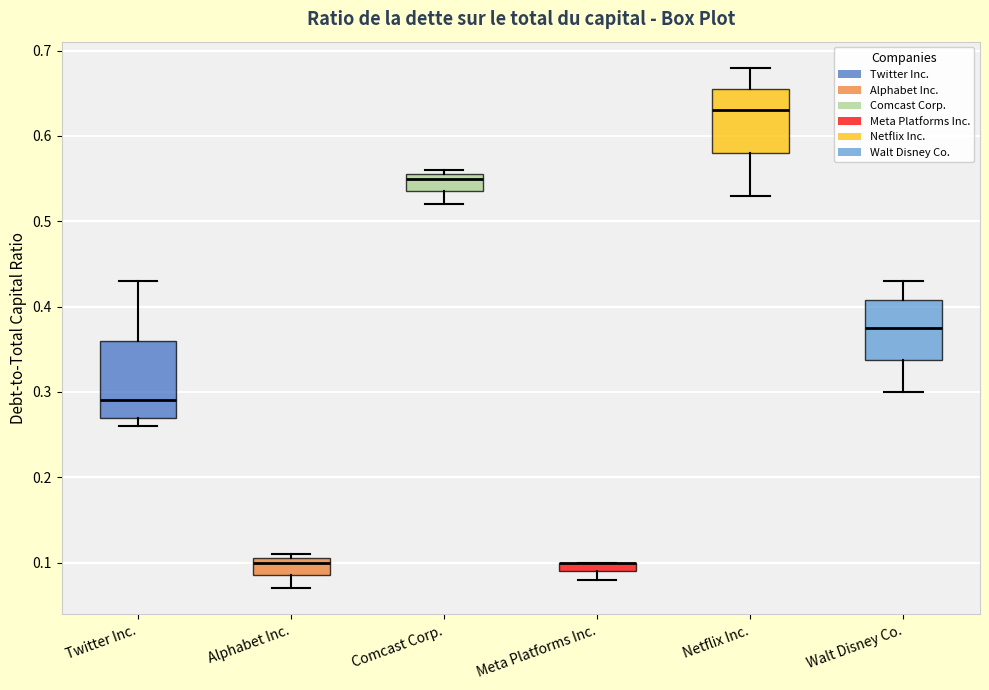

Where does the median line of the box for Netflix Inc. sit on the y-axis? The values are not printed on the chart, so give them approximately, as read against the axis.

0.63